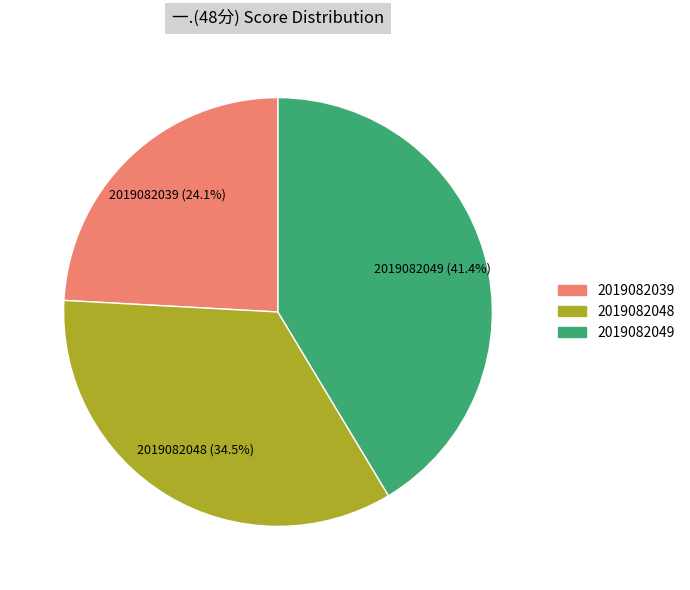

Is there any slice that represents more than half of the pie?

No